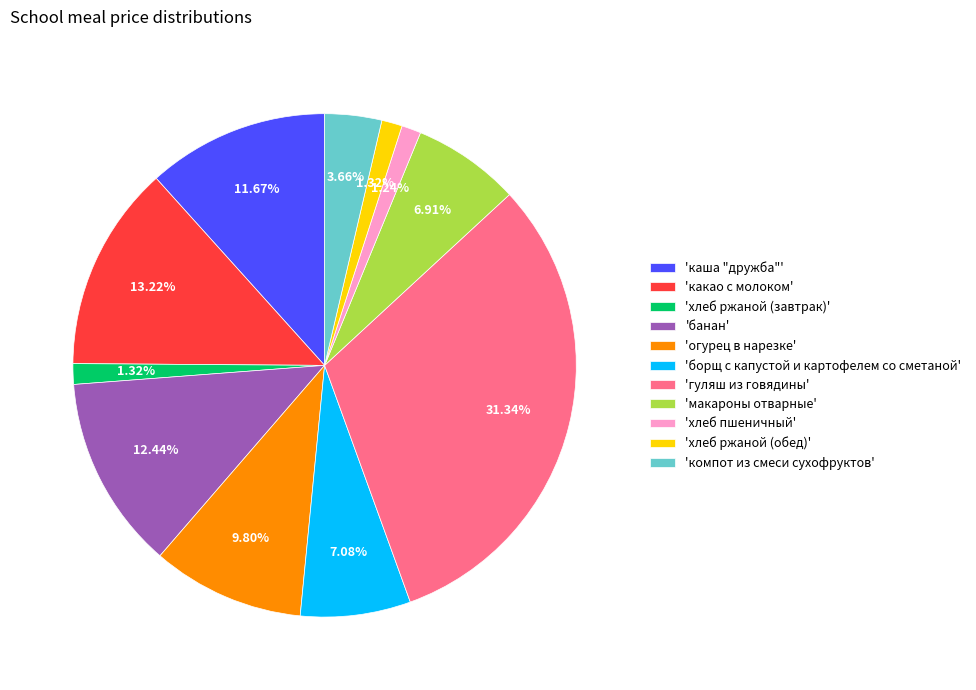

Which slice is the largest?

'гуляш из говядины'